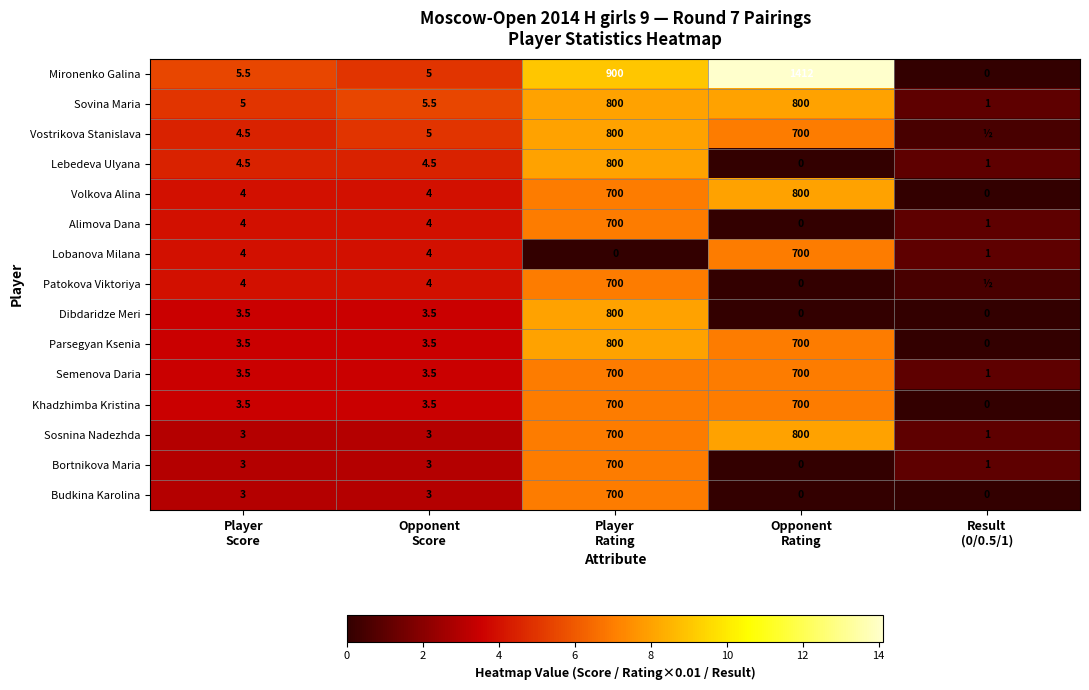

What is the total value across all series at Player
Score?

58.5